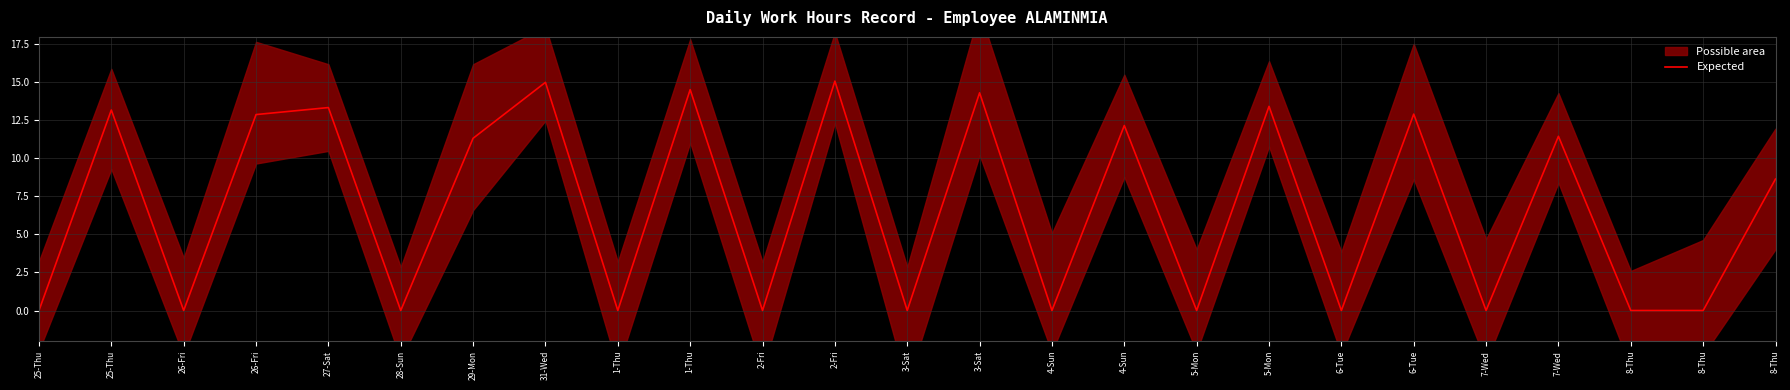

Rank the categories by value from highest to lowest.

2-Fri, 31-Wed, 1-Thu, 3-Sat, 5-Mon, 27-Sat, 25-Thu, 6-Tue, 26-Fri, 4-Sun, 7-Wed, 29-Mon, 8-Thu, 25-Thu, 26-Fri, 28-Sun, 1-Thu, 2-Fri, 3-Sat, 4-Sun, 5-Mon, 6-Tue, 7-Wed, 8-Thu, 8-Thu